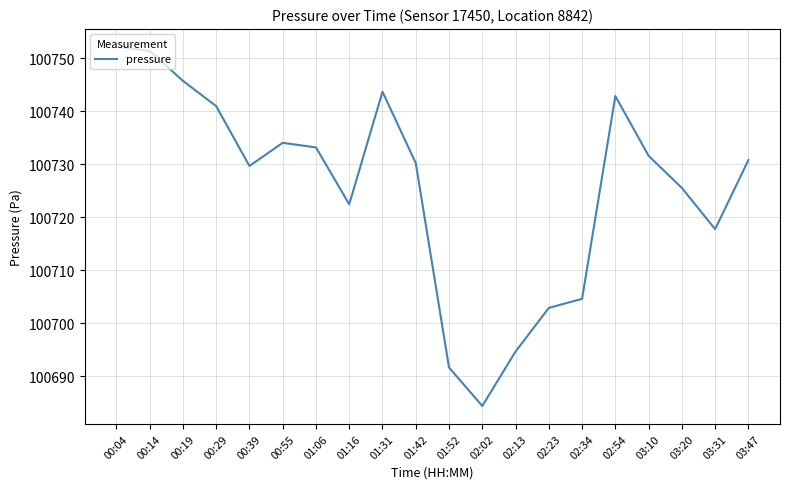

The value at 02:02 is 100684.4. True or false?

True